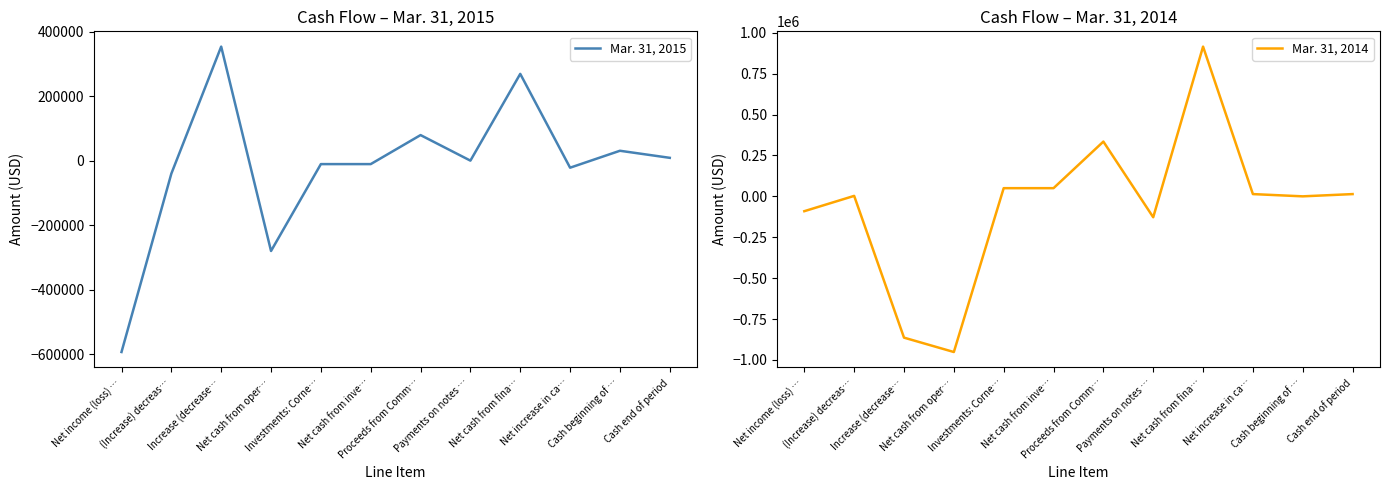

What position from the left is Net cash from fina…?

9